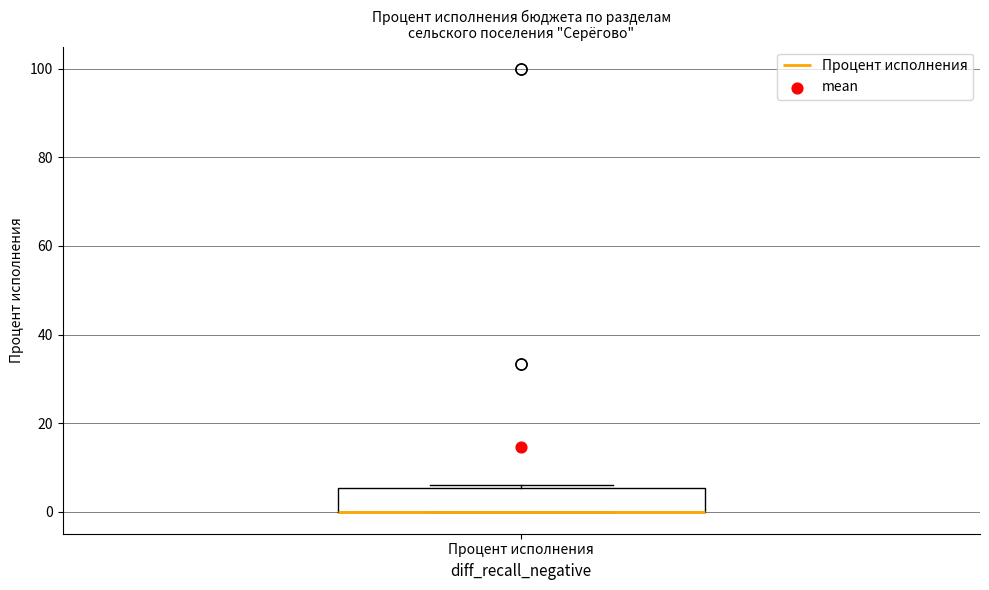

Where is the upper edge of the box for Процент исполнения on the y-axis? The values are not printed on the chart, so give them approximately, as read against the axis.

6